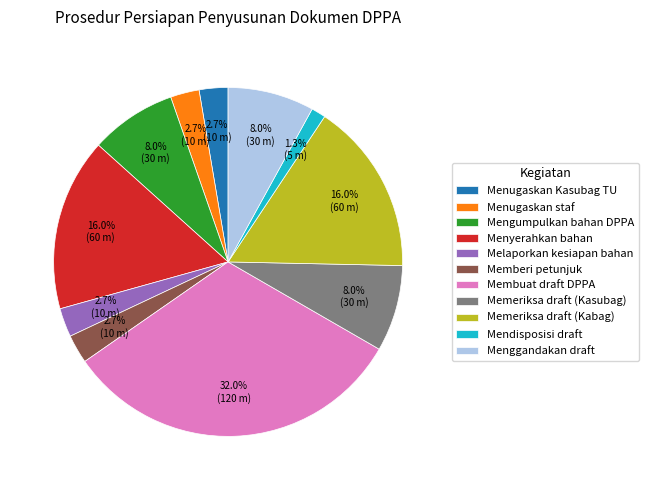

Is Menggandakan draft the majority of the pie?

No